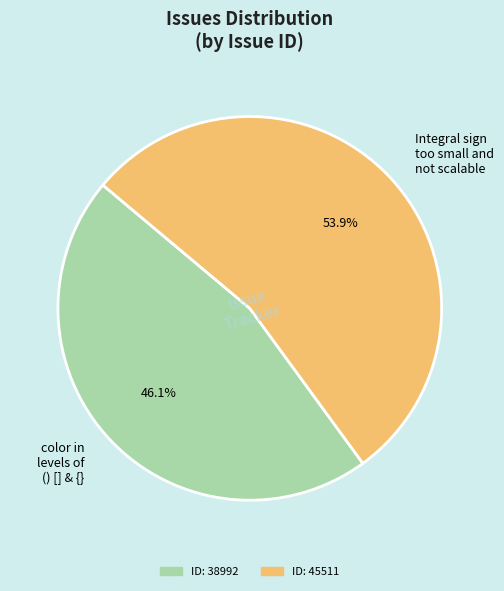

To the nearest percent, what portion does color in levels of () [] & {} represent?

46%